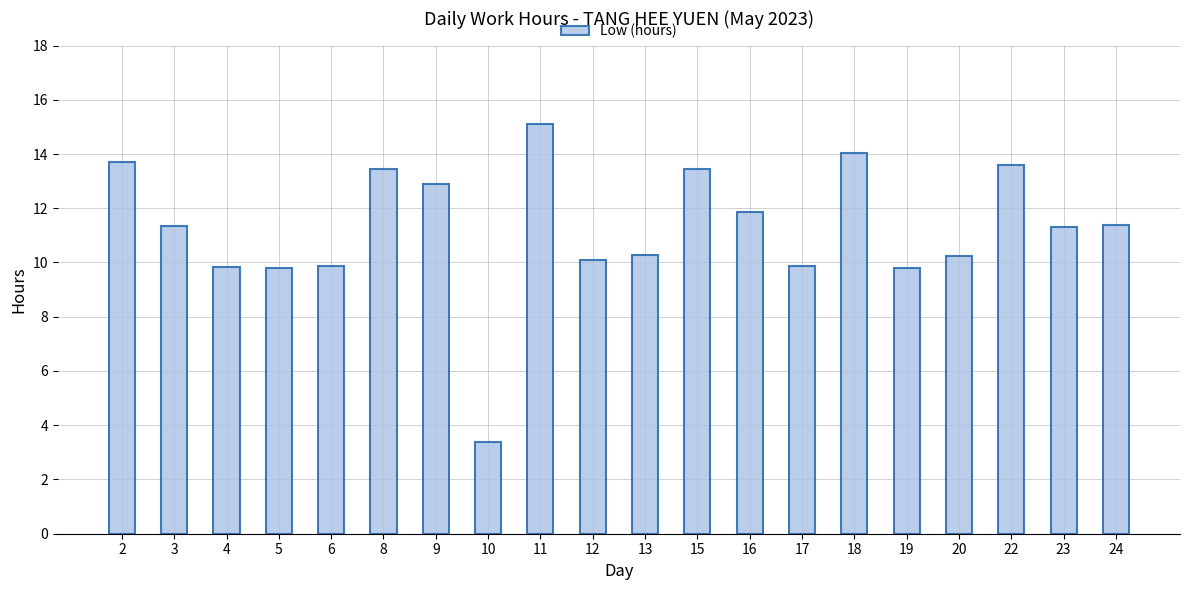

What is the value of the 18th bar from the left?

13.6